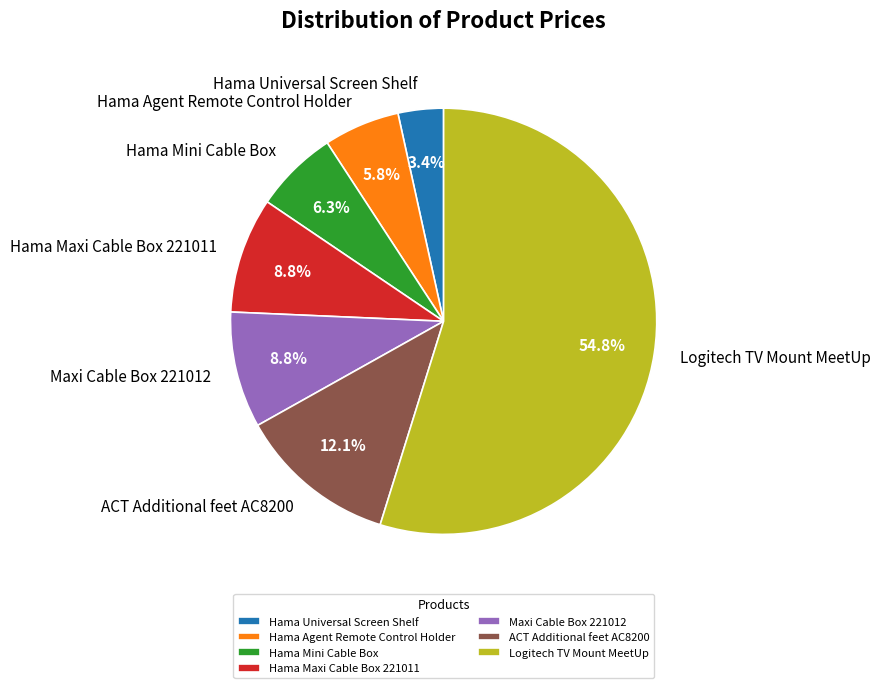

What is the ratio of the value at ACT Additional feet AC8200 to the value at Hama Mini Cable Box?

1.9